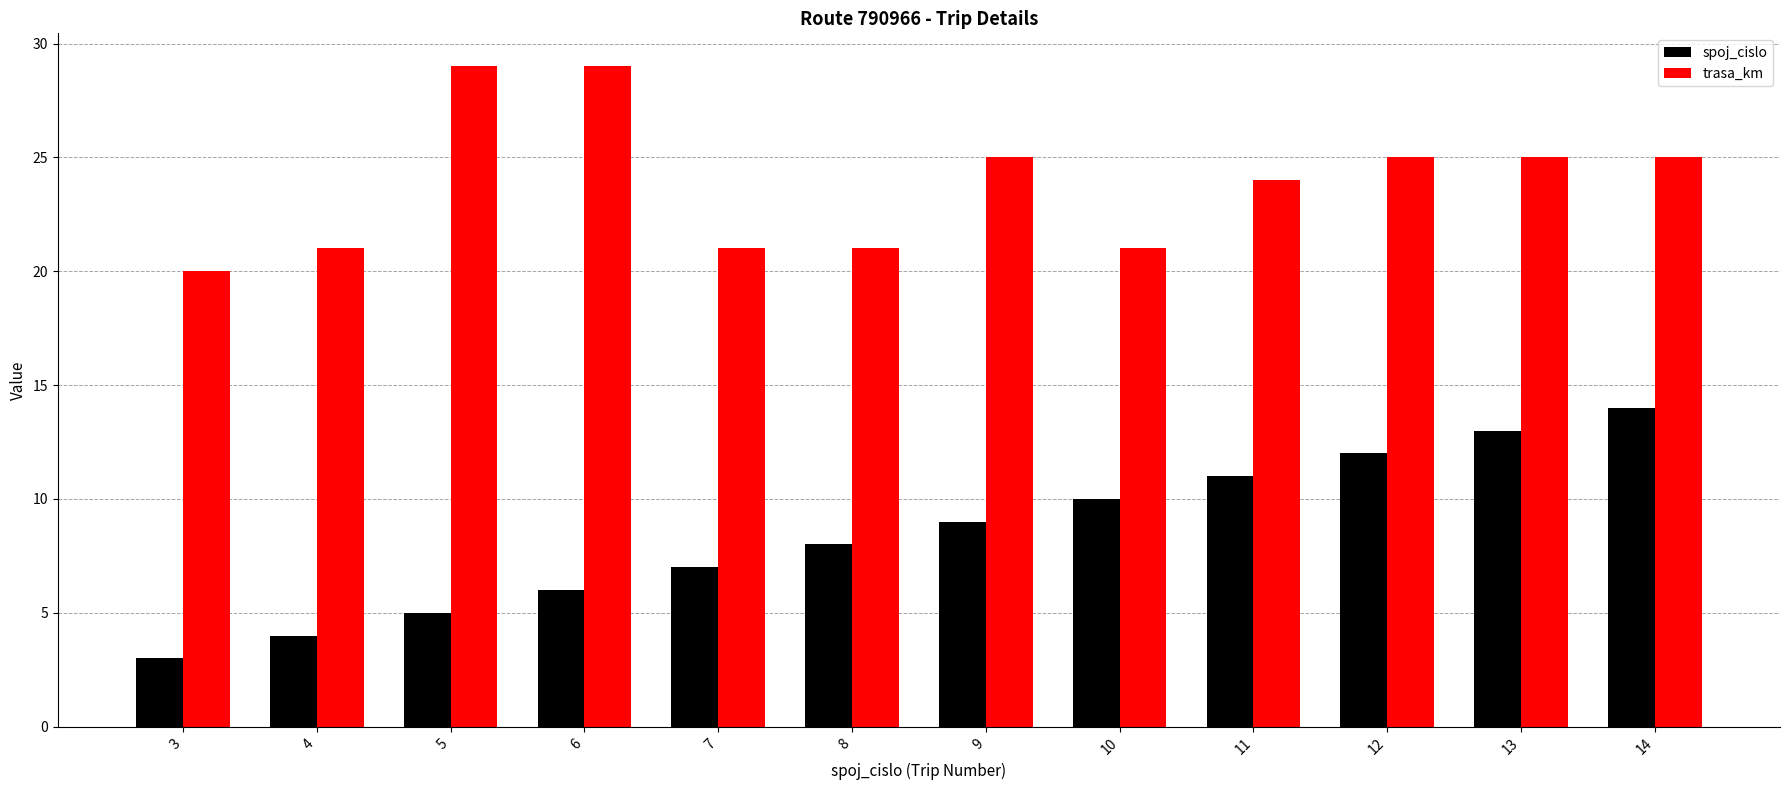

Reading left to right, what are all the values shown in this chart?

spoj_cislo: 3	4	5	6	7	8	9	10	11	12	13	14
trasa_km: 20	21	29	29	21	21	25	21	24	25	25	25